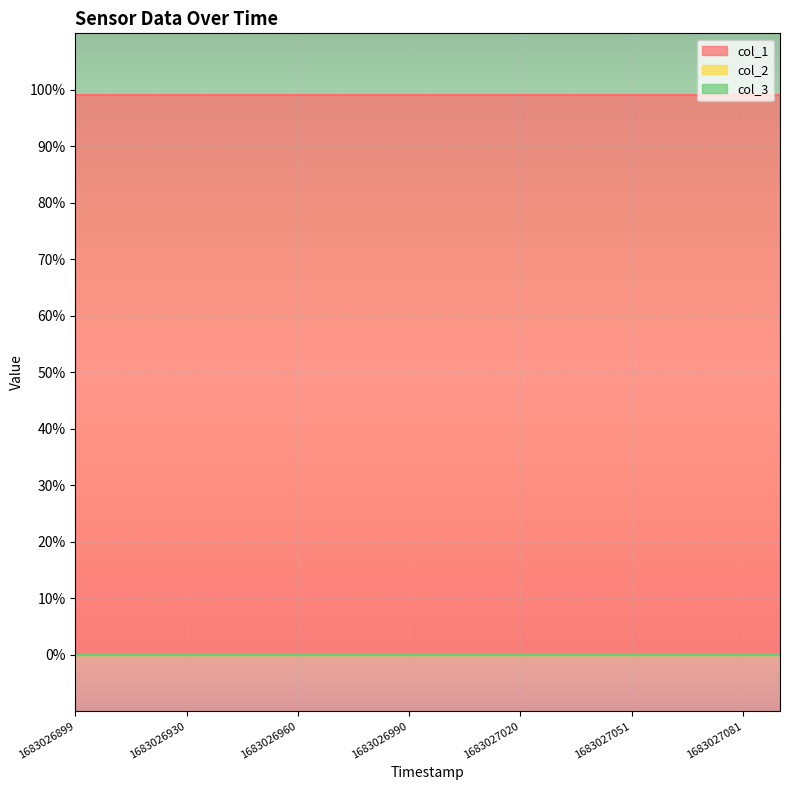

Reading right to left, what are all the values shown in this chart?

col_1: 1683027092=99	1683027081=99	1683027071=99	1683027061=99	1683027051=99	1683027041=99	1683027031=99	1683027020=99	1683027010=99	1683027000=99	1683026990=99	1683026980=99	1683026970=99	1683026960=99	1683026950=99	1683026940=99	1683026930=99	1683026919=99	1683026909=99	1683026899=99
col_2: 1683027092=0	1683027081=0	1683027071=0	1683027061=0	1683027051=0	1683027041=0	1683027031=0	1683027020=0	1683027010=0	1683027000=0	1683026990=0	1683026980=0	1683026970=0	1683026960=0	1683026950=0	1683026940=0	1683026930=0	1683026919=0	1683026909=0	1683026899=0
col_3: 1683027092=0	1683027081=0	1683027071=0	1683027061=0	1683027051=0	1683027041=0	1683027031=0	1683027020=0	1683027010=0	1683027000=0	1683026990=0	1683026980=0	1683026970=0	1683026960=0	1683026950=0	1683026940=0	1683026930=0	1683026919=0	1683026909=0	1683026899=0